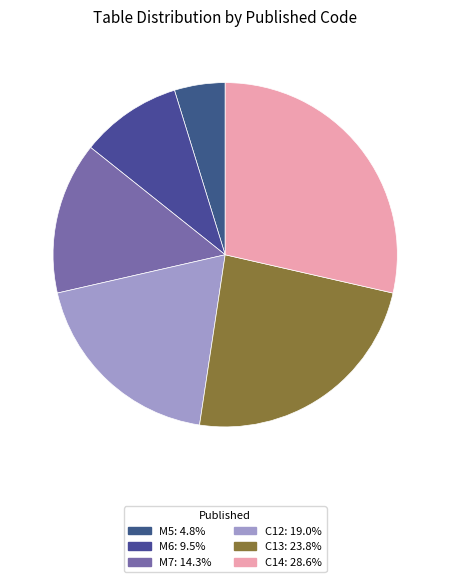

Which slice is the largest?

C14